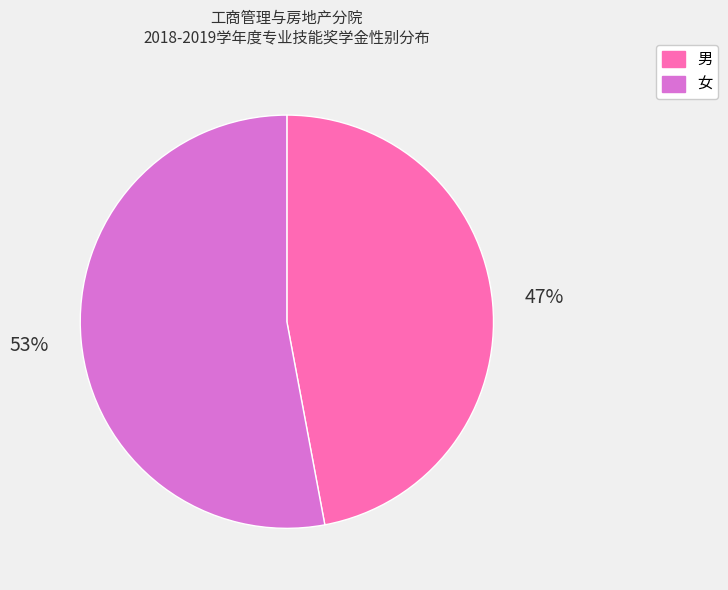

What is the majority slice?

女